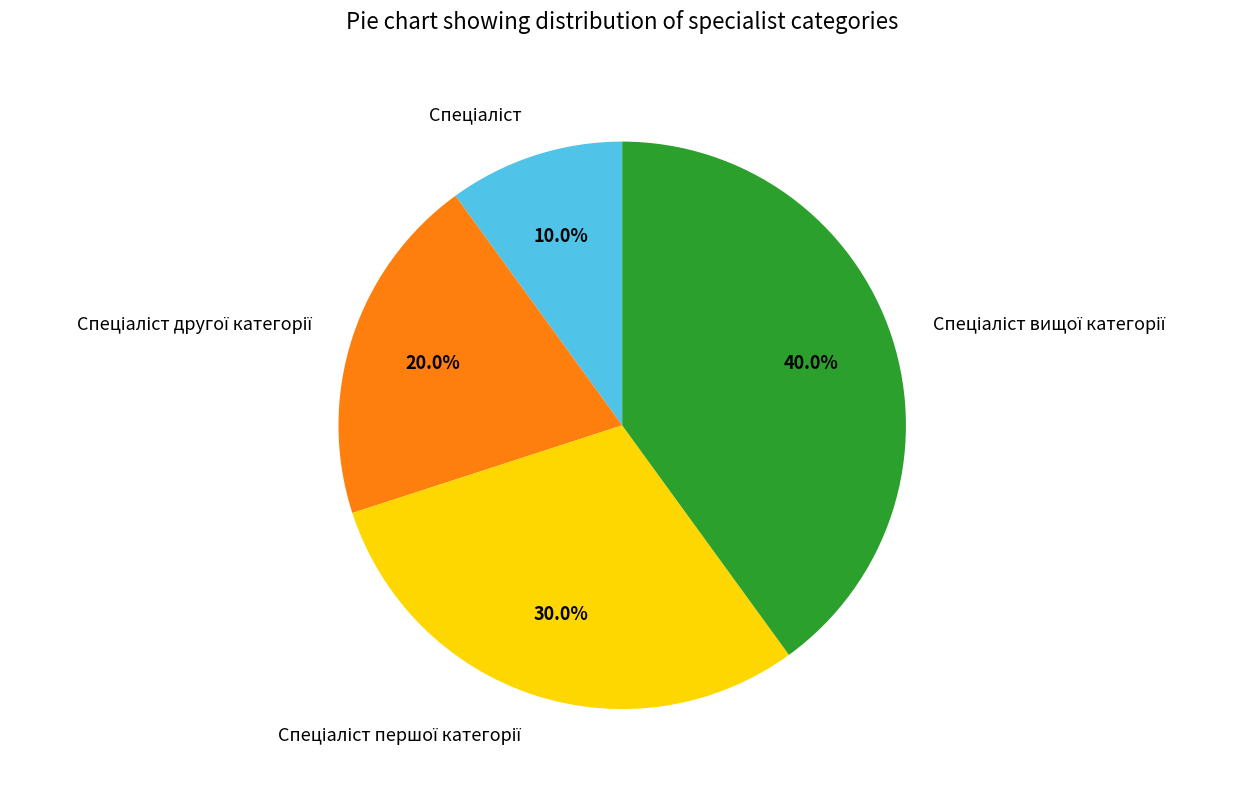

Does any single category account for the majority?

No